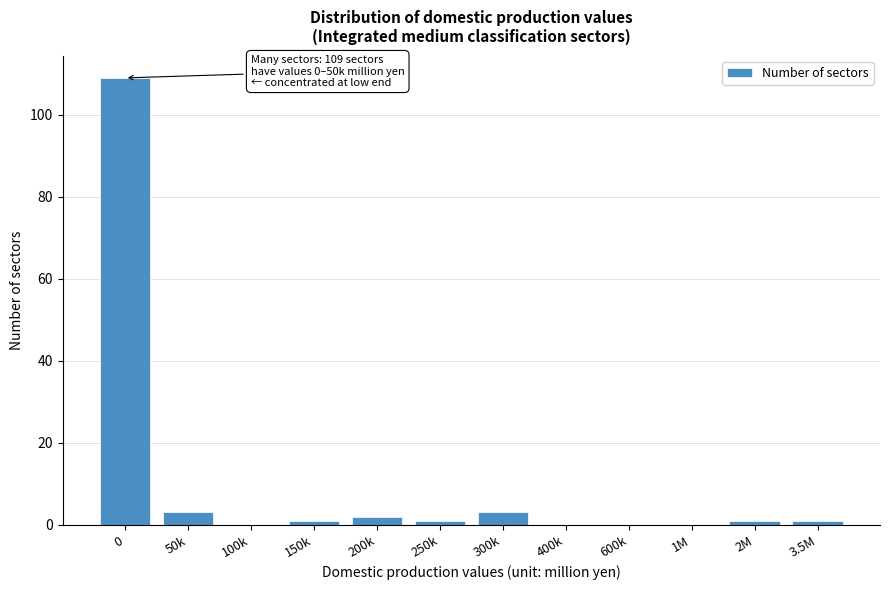

Reading right to left, list all the values displayed in this chart.

3.5M=1	2M=1	1M=0	600k=0	400k=0	300k=3	250k=1	200k=2	150k=1	100k=0	50k=3	0=109